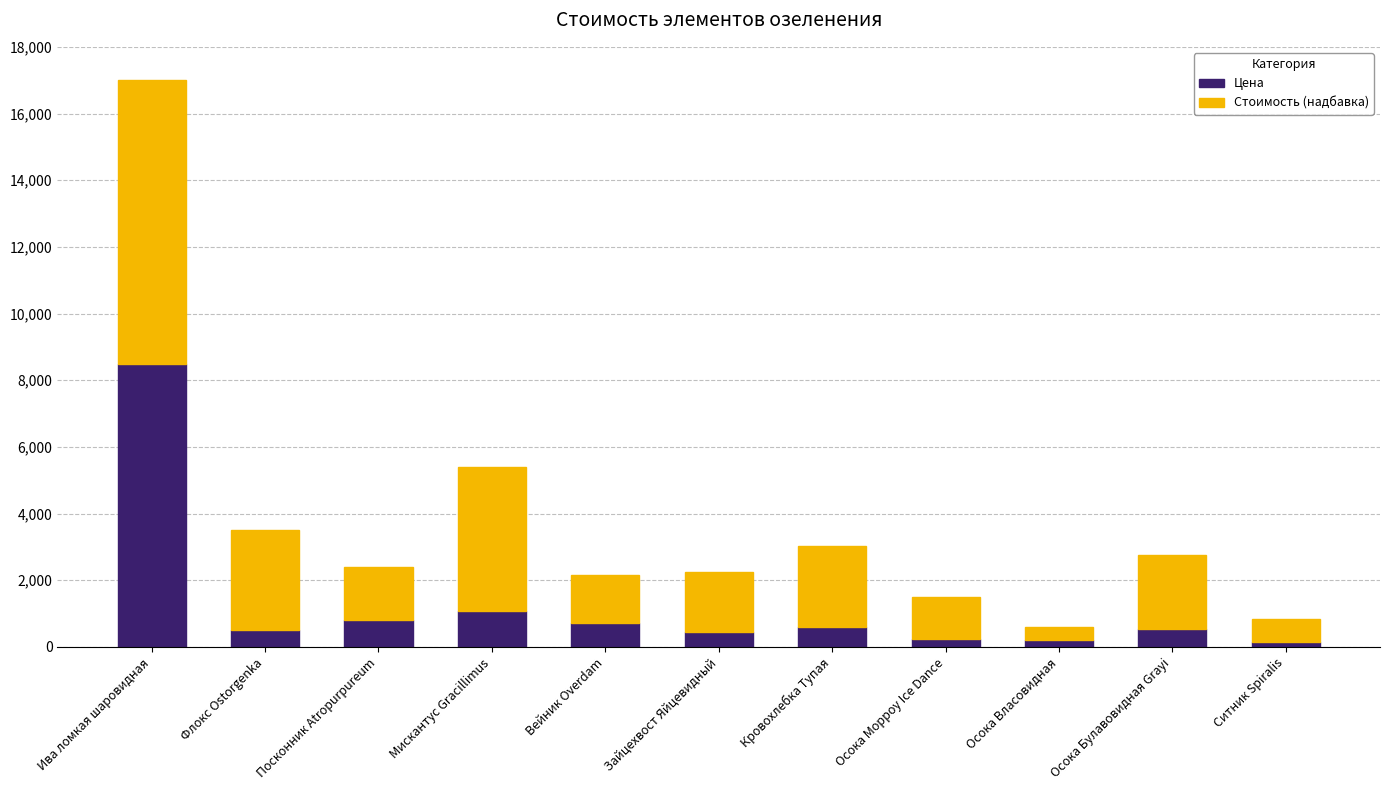

Does the chart contain stacked bars?

Yes